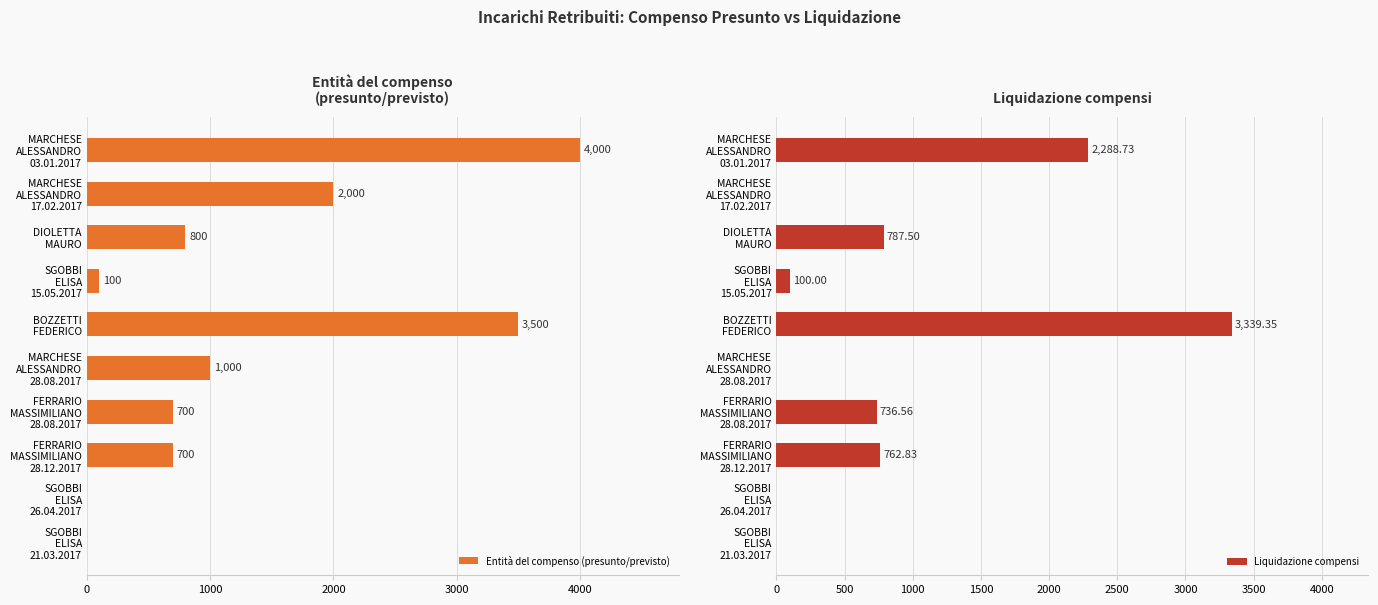

How many groups of bars are there?

10